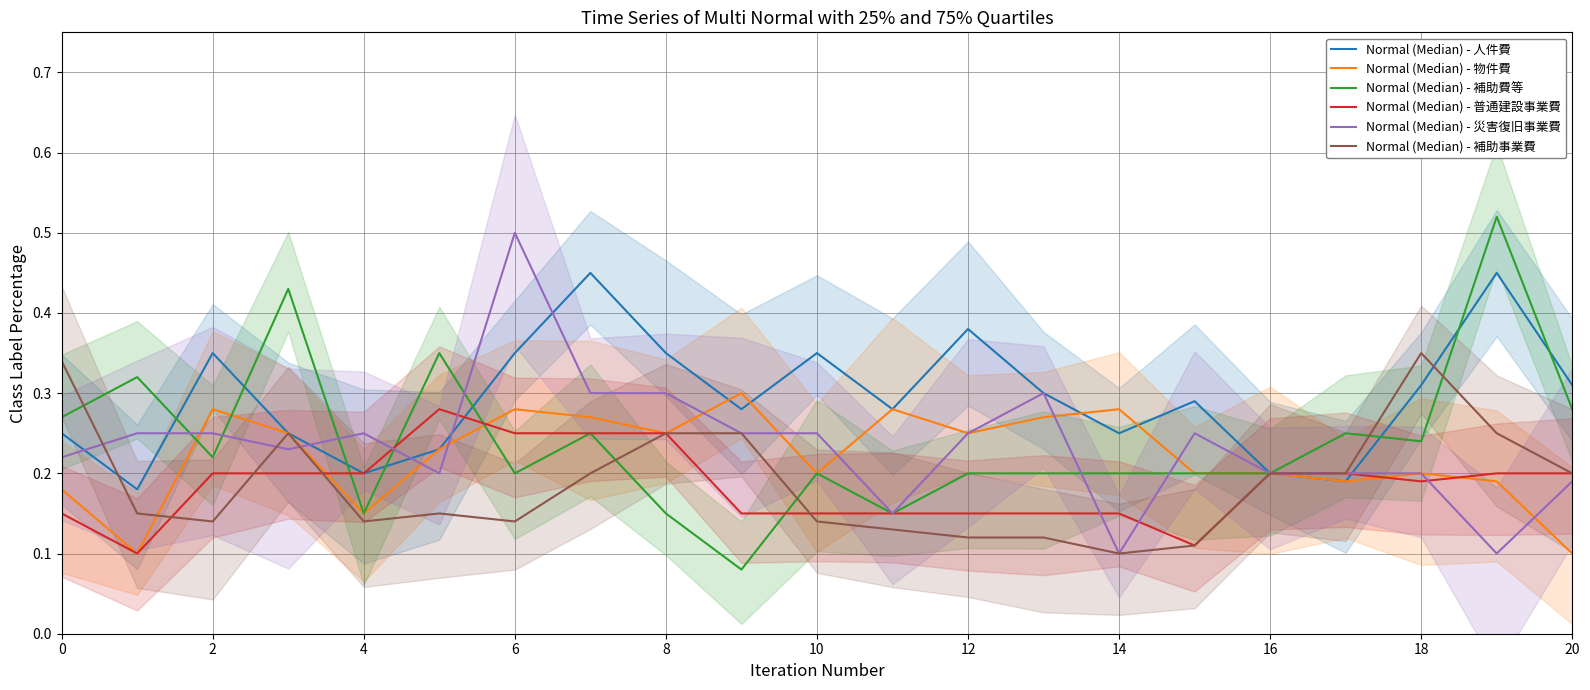

Count the number of data series in this chart.

6